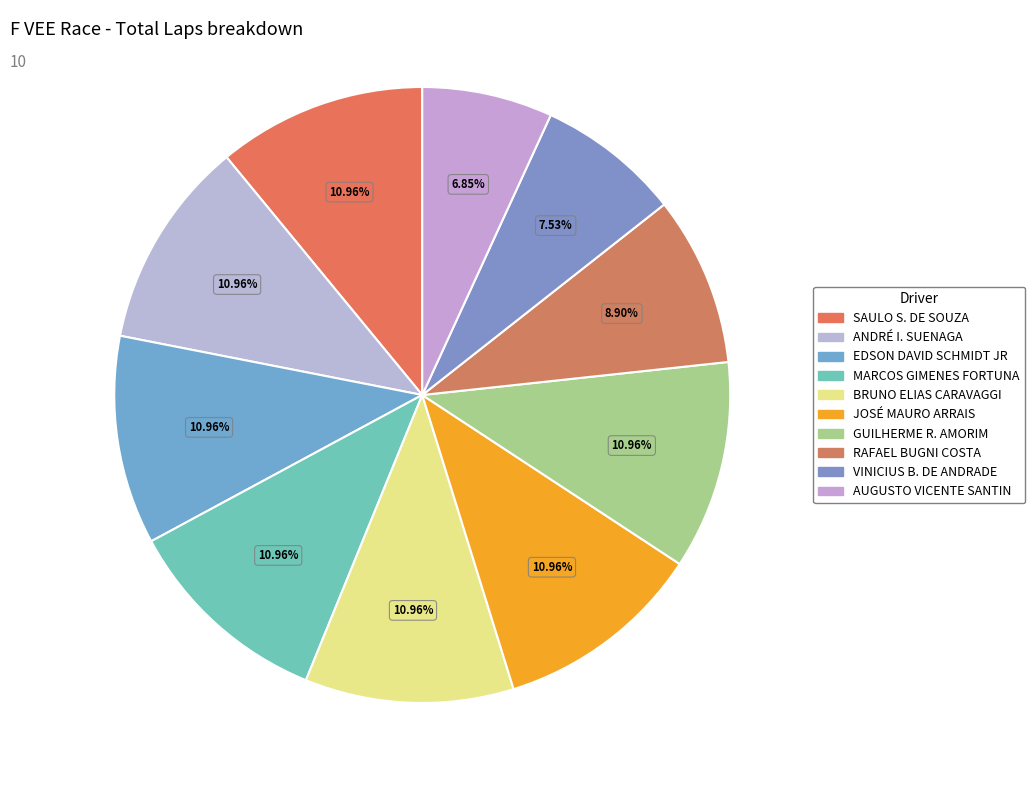

True or false: GUILHERME R. AMORIM accounts for 11% of the total.

True